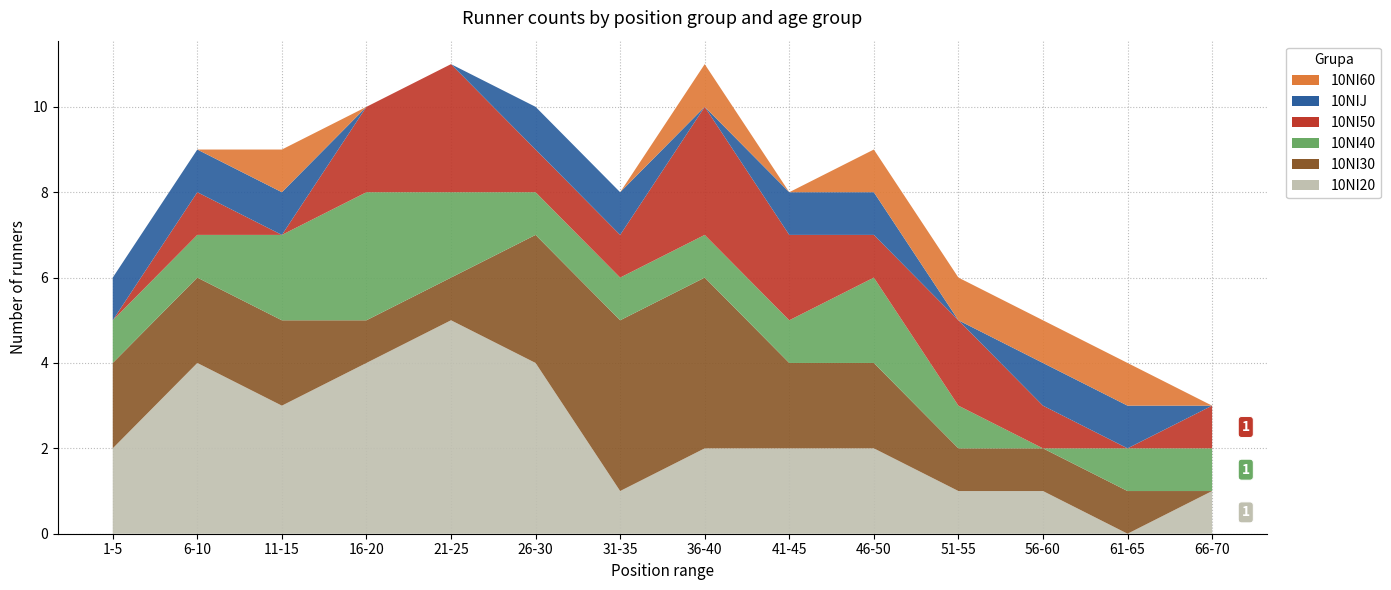

Reading left to right, what are all the values shown in this chart?

10NI20: 1-5=2	6-10=4	11-15=3	16-20=4	21-25=5	26-30=4	31-35=1	36-40=2	41-45=2	46-50=2	51-55=1	56-60=1	61-65=0	66-70=1
10NI30: 1-5=2	6-10=2	11-15=2	16-20=1	21-25=1	26-30=3	31-35=4	36-40=4	41-45=2	46-50=2	51-55=1	56-60=1	61-65=1	66-70=0
10NI40: 1-5=1	6-10=1	11-15=2	16-20=3	21-25=2	26-30=1	31-35=1	36-40=1	41-45=1	46-50=2	51-55=1	56-60=0	61-65=1	66-70=1
10NI50: 1-5=0	6-10=1	11-15=0	16-20=2	21-25=3	26-30=1	31-35=1	36-40=3	41-45=2	46-50=1	51-55=2	56-60=1	61-65=0	66-70=1
10NIJ: 1-5=1	6-10=1	11-15=1	16-20=0	21-25=0	26-30=1	31-35=1	36-40=0	41-45=1	46-50=1	51-55=0	56-60=1	61-65=1	66-70=0
10NI60: 1-5=0	6-10=0	11-15=1	16-20=0	21-25=0	26-30=0	31-35=0	36-40=1	41-45=0	46-50=1	51-55=1	56-60=1	61-65=1	66-70=0